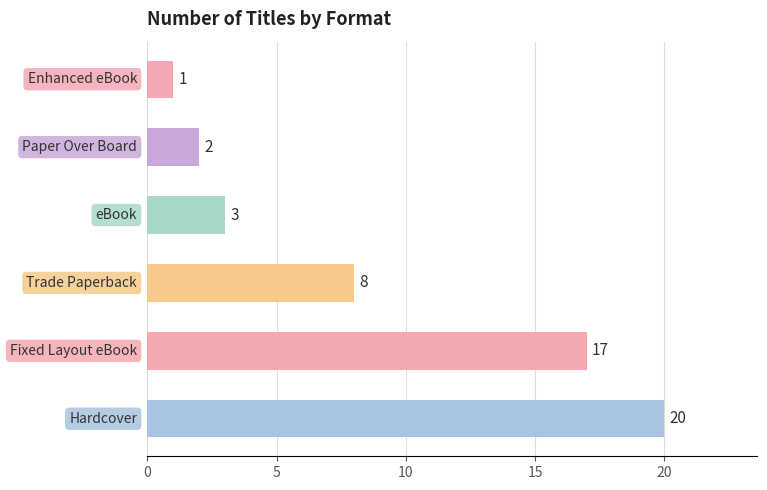

Reading bottom to top, extract all data points from this chart.

20	17	8	3	2	1